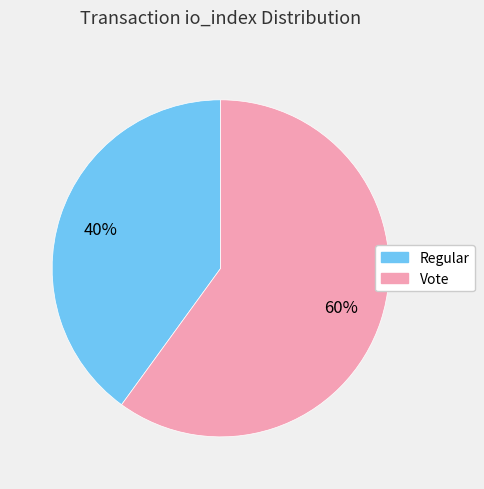

Is there a majority slice in this chart?

Yes